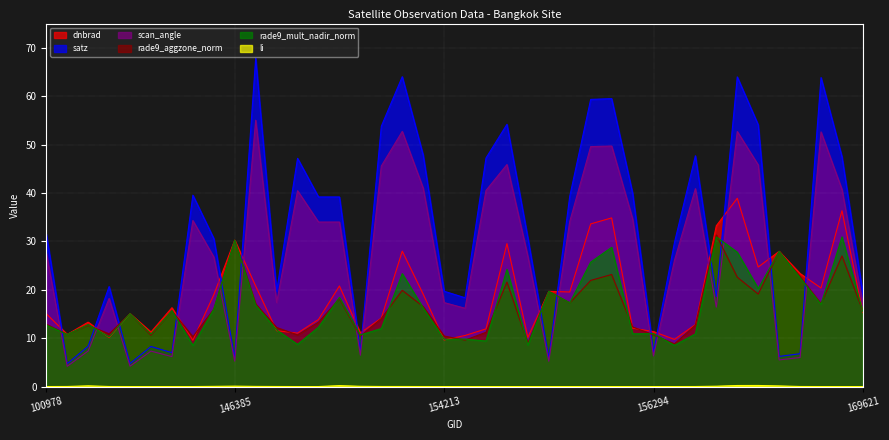

Between 155372 and 168722, which series saw the biggest shift?

dnbrad